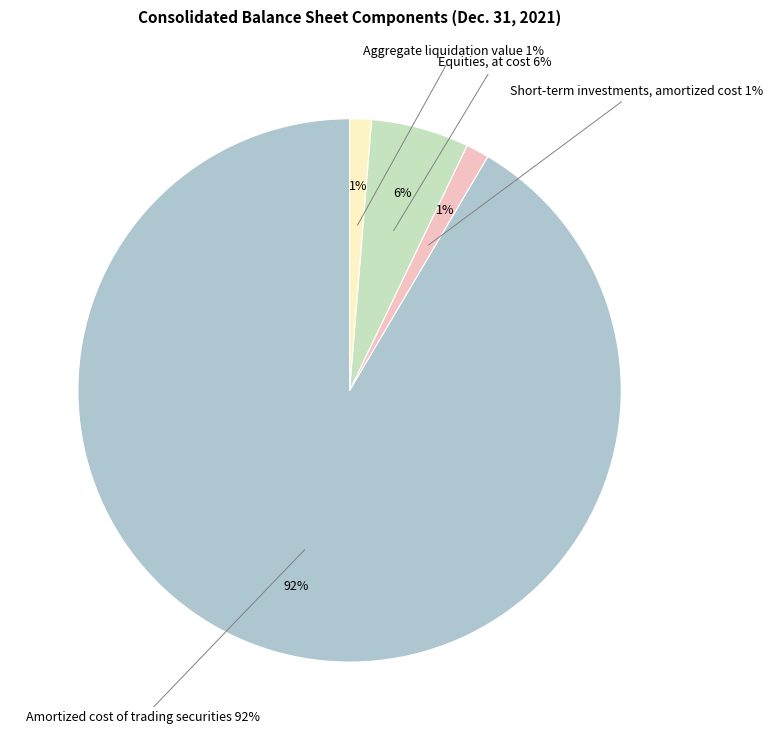

What is the change in value from Amortized cost of trading securities to Short-term investments, amortized cost?

-13968263